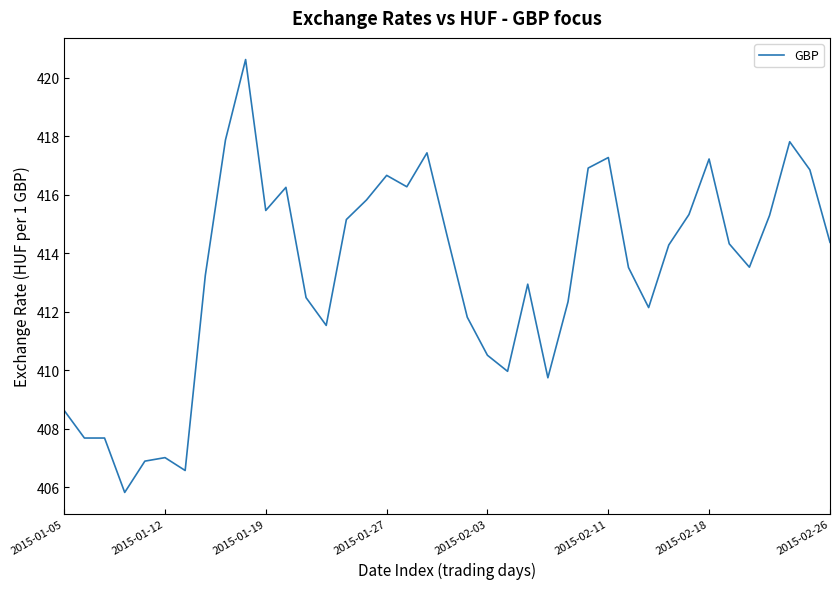

What is the greatest value displayed?

420.6